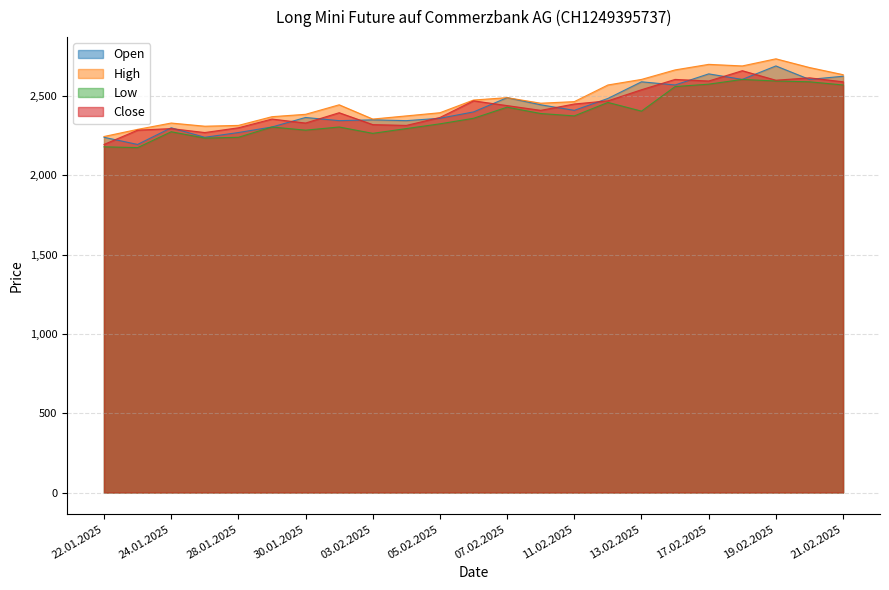

What is the difference between the highest and lowest values at 05.02.2025?

70